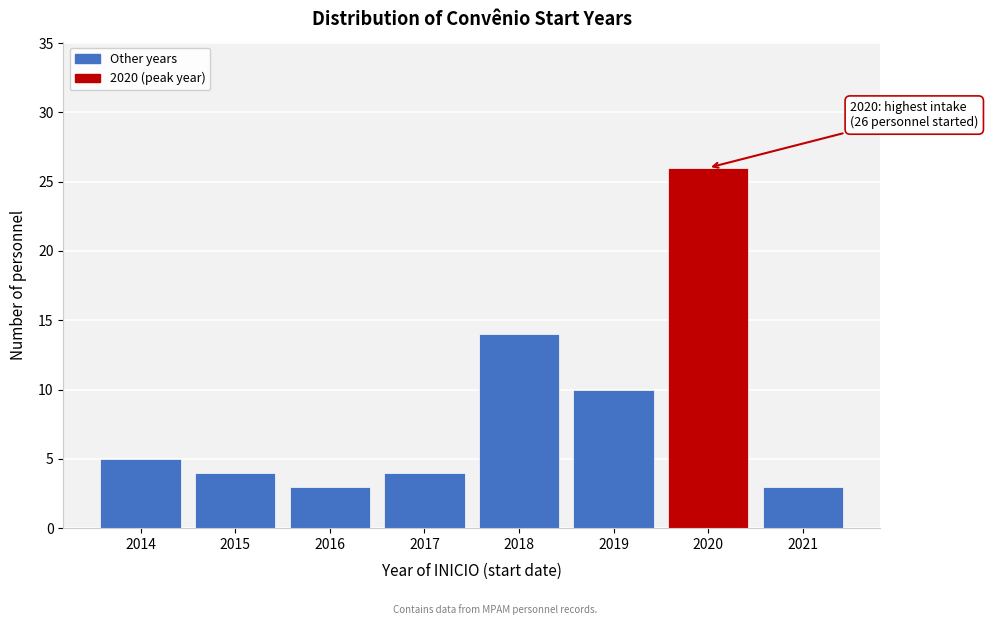

Reading left to right, transcribe all the data shown in this chart.

5	4	3	4	14	10	26	3